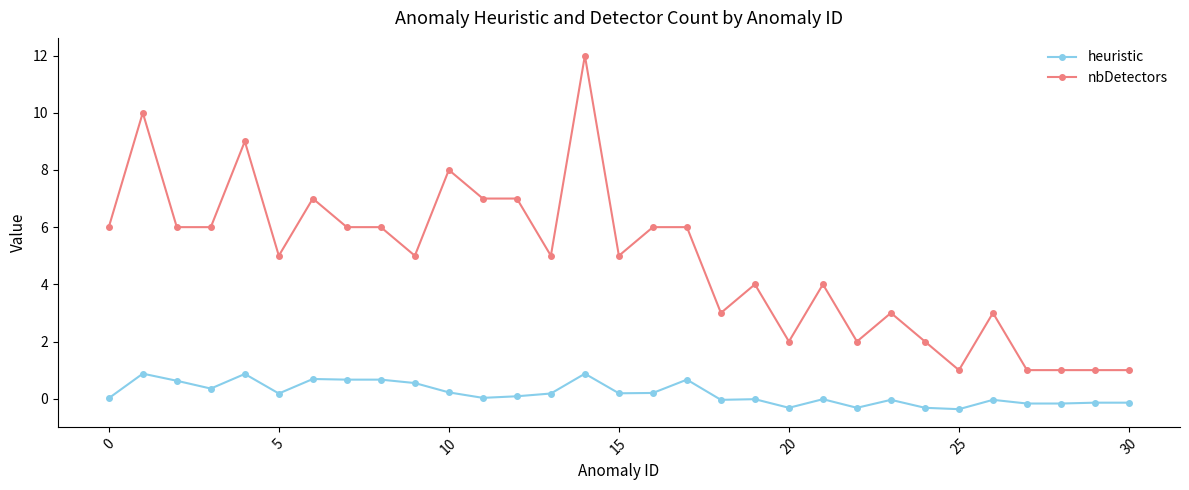

True or false: nbDetectors and heuristic intersect in this chart.

False